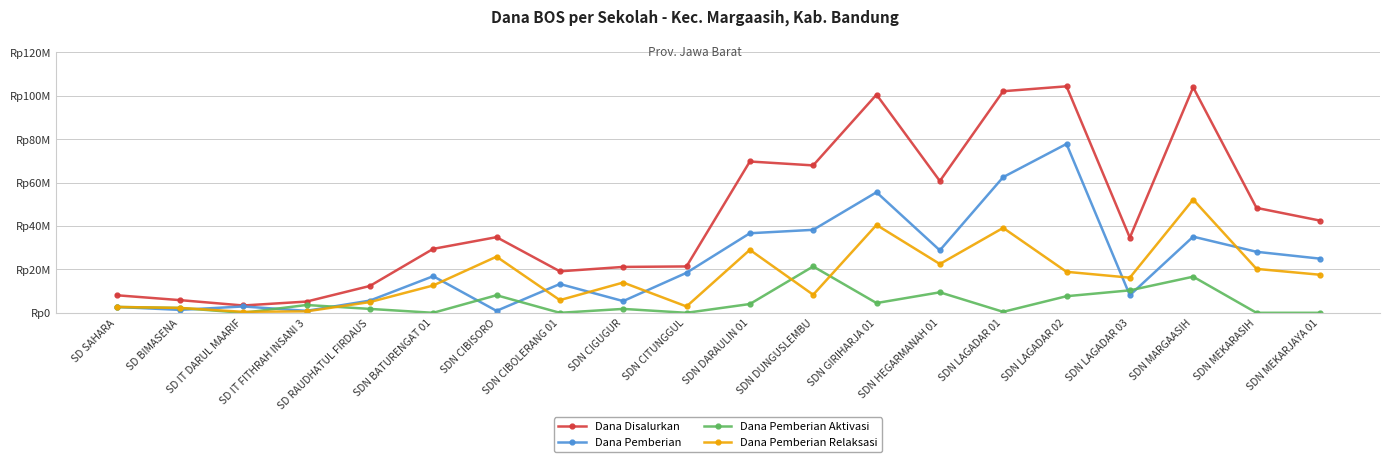

Does the chart have visible grid lines?

Yes